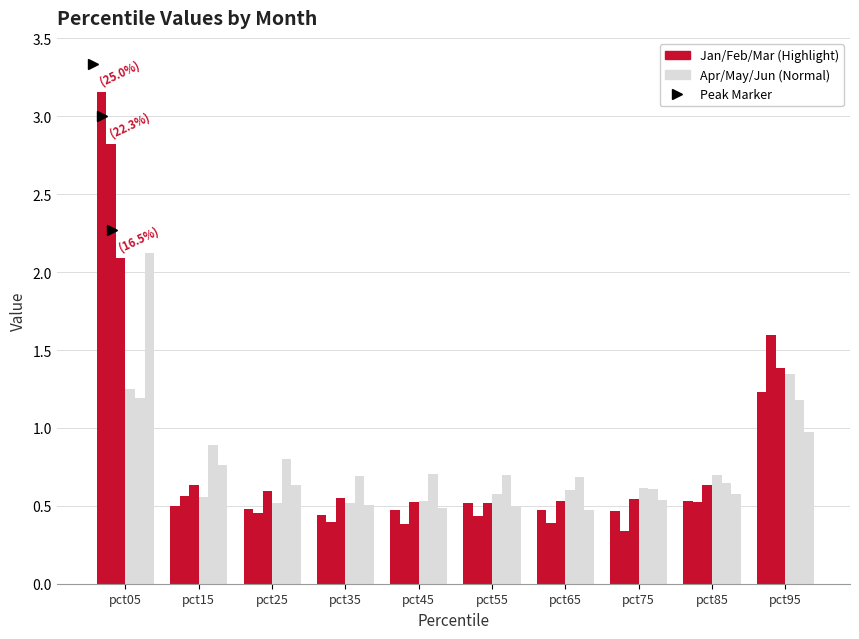

Is it true that May equals 0.9 at pct15?

True